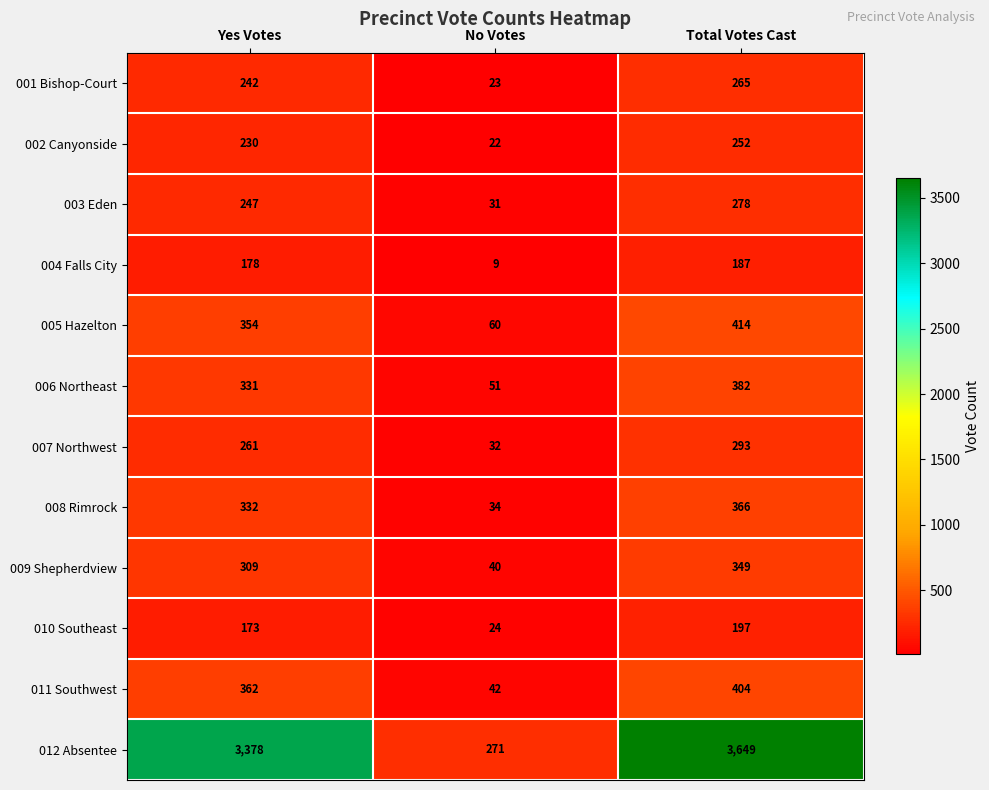

What is the sum of all 009 Shepherdview values?

698